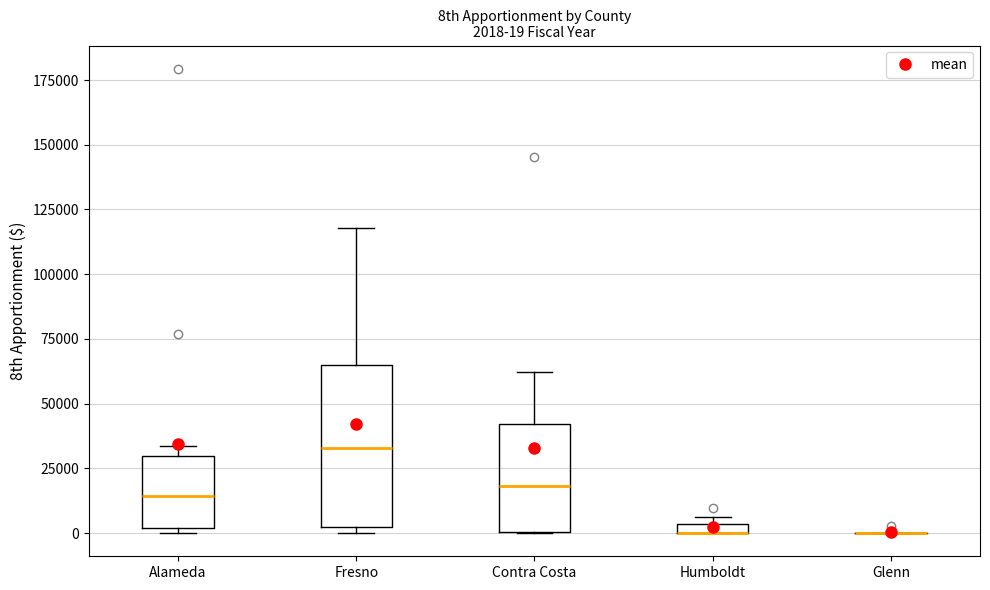

Which box is the tallest, from its lower edge to its upper edge?

Fresno